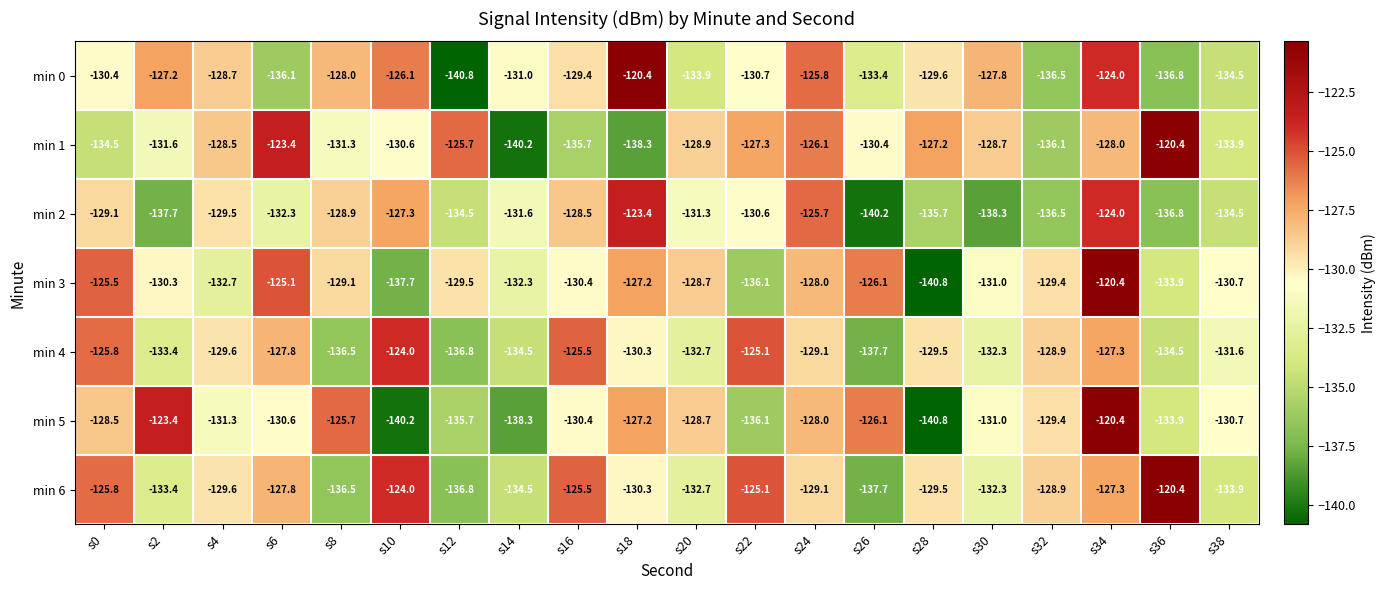

Is it true that min 4 equals -133.4 at s2?

True